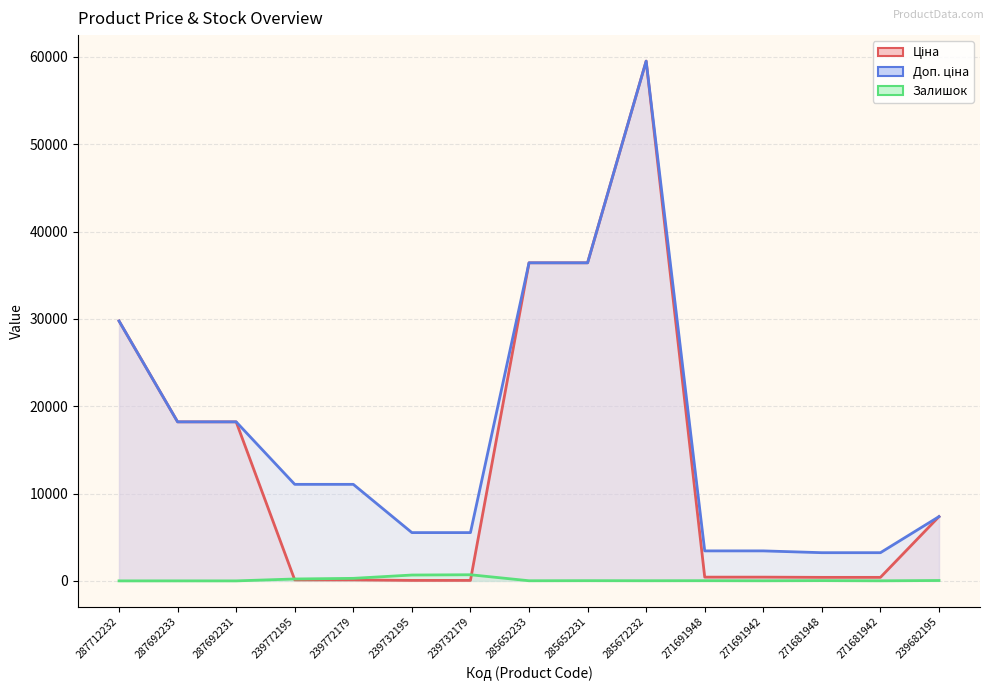

What is the difference between the second highest and second lowest values in the Залишок series?

670.0